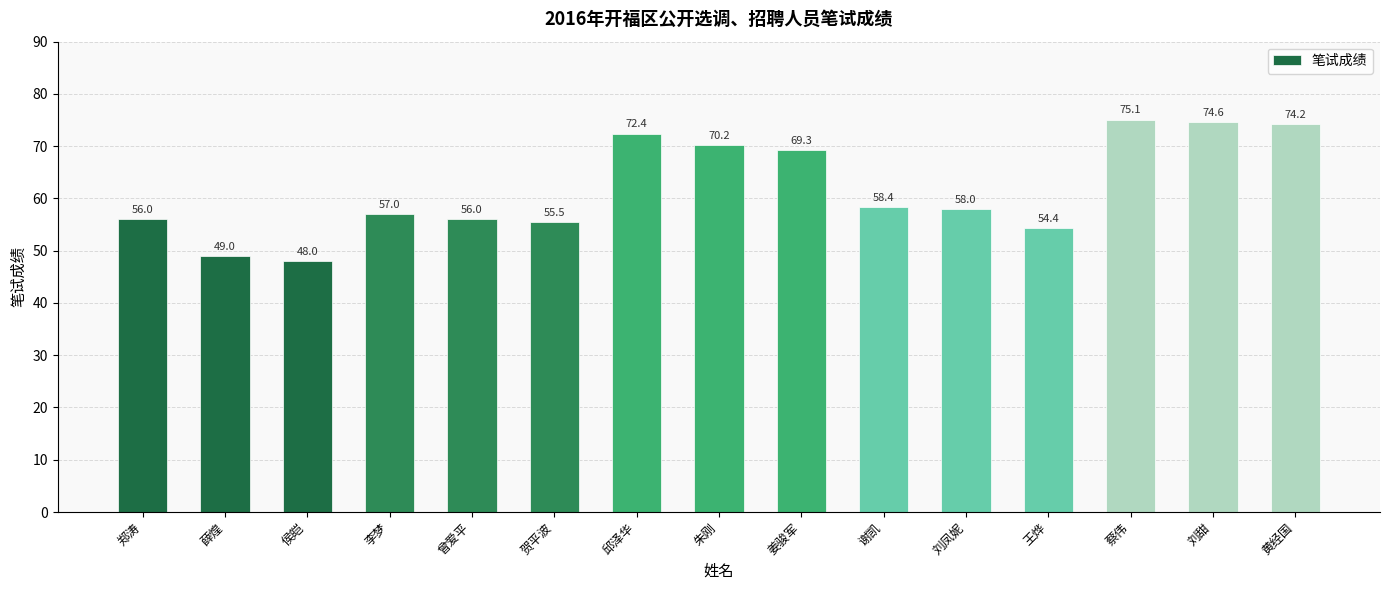

What is the label of the 8th bar from the left?

朱刚